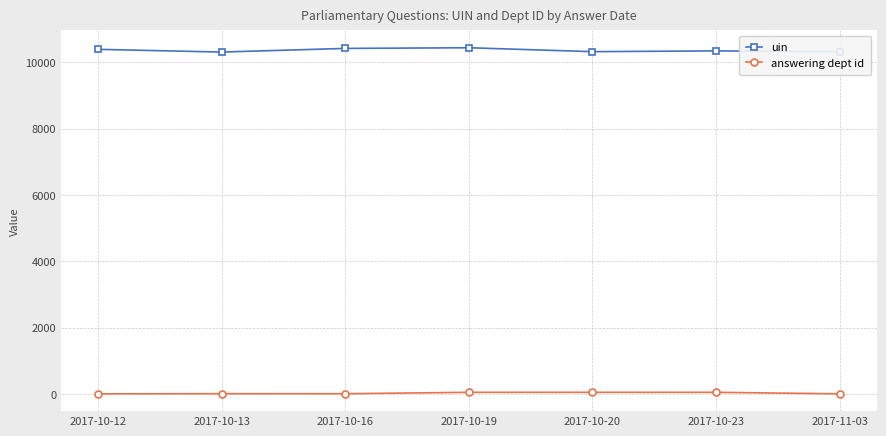

What is the total value across all series at 2017-10-12?

10403